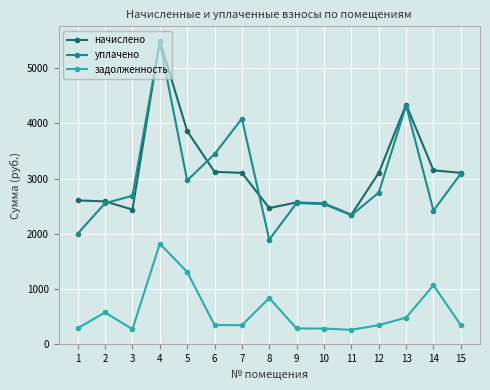

Where does the уплачено series first go above 2688?

3